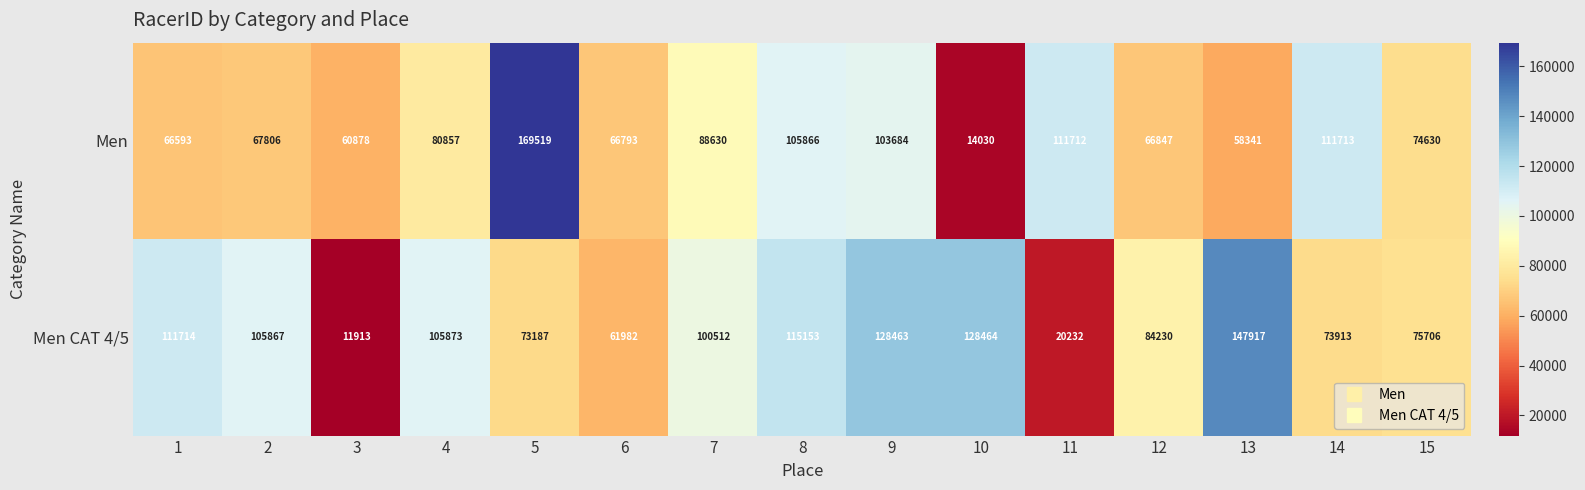

What is the smallest value displayed?

11913